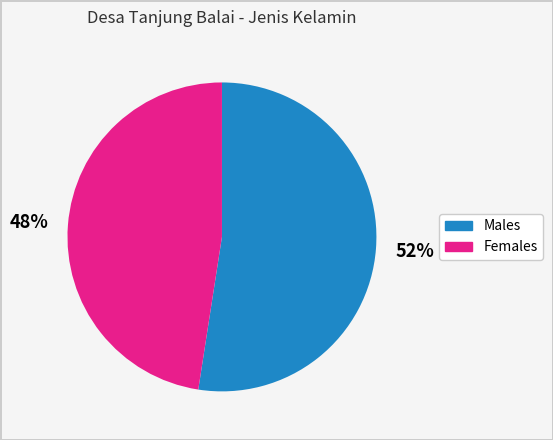

Does any single category account for the majority?

Yes